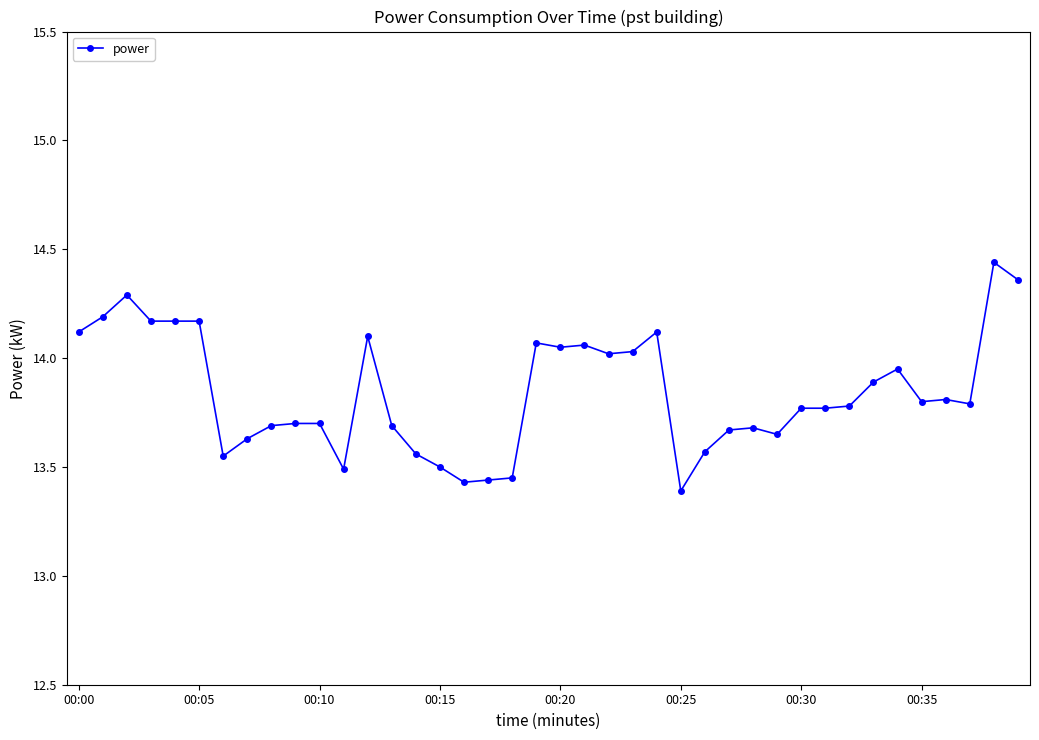

What is the value of the 3rd point from the left?

14.3